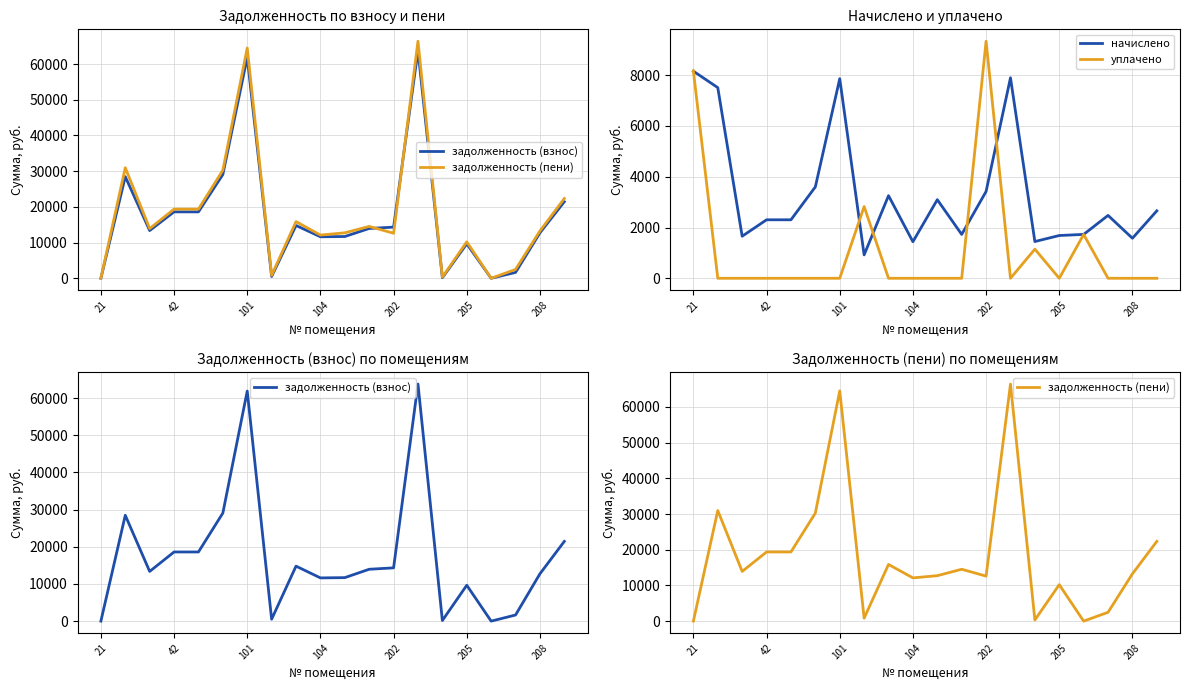

How many interior local peaks does the задолженность (взнос) series have?

5